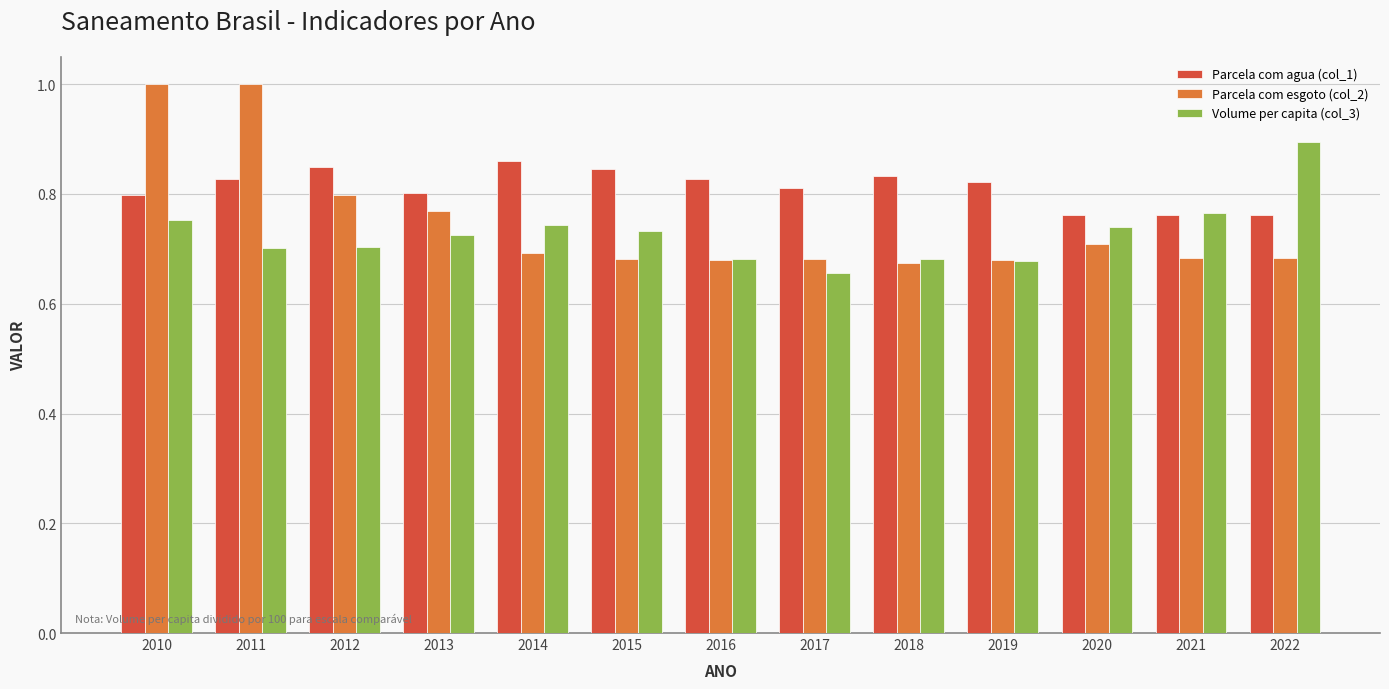

Which series changed the most between 2015 and 2020?

Parcela com agua (col_1)